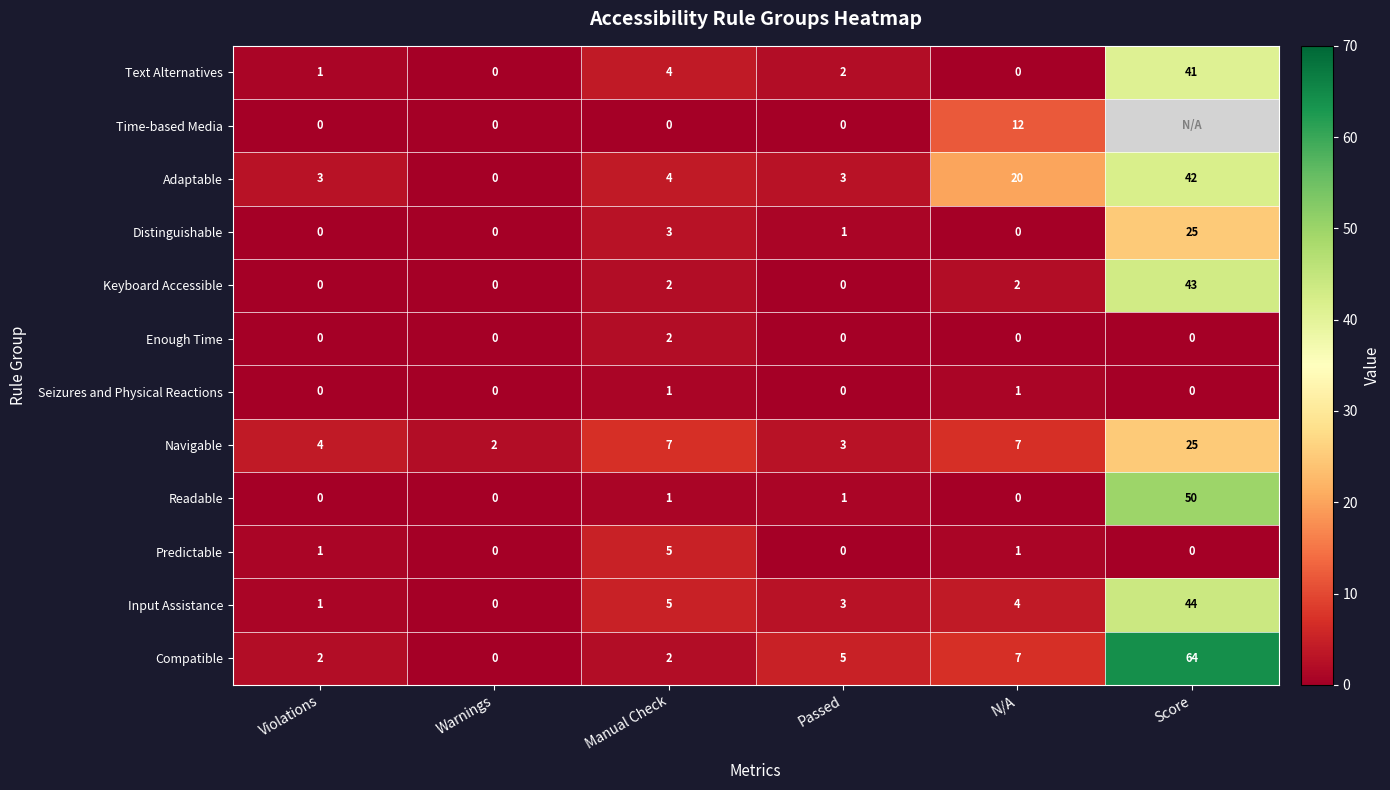

What is the average value of the Distinguishable series?

4.8